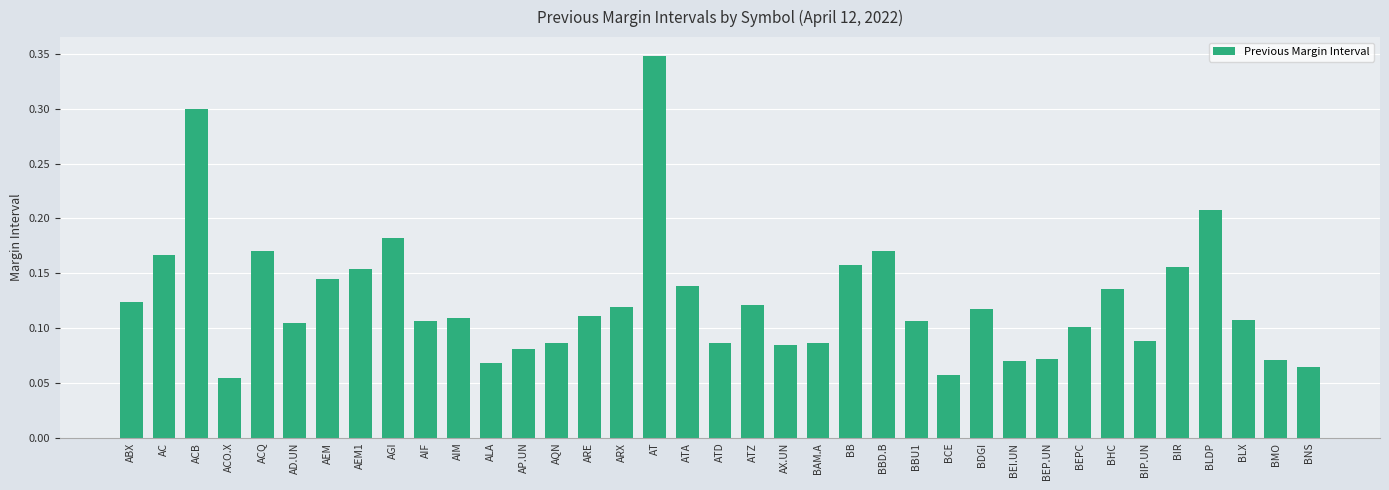

What is the label of the 26th bar from the left?

BCE